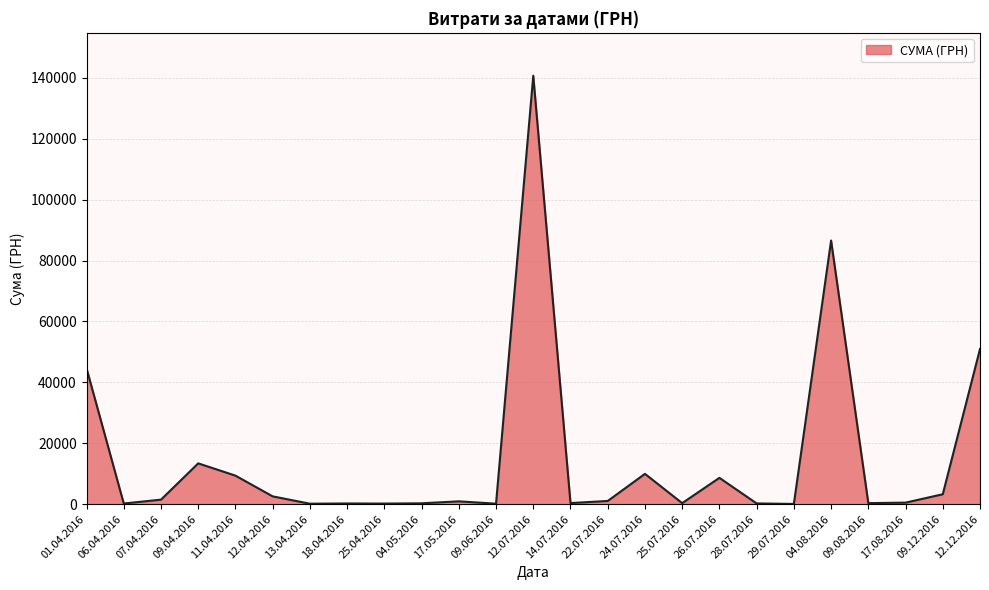

Which category has the highest value across all series?

12.07.2016